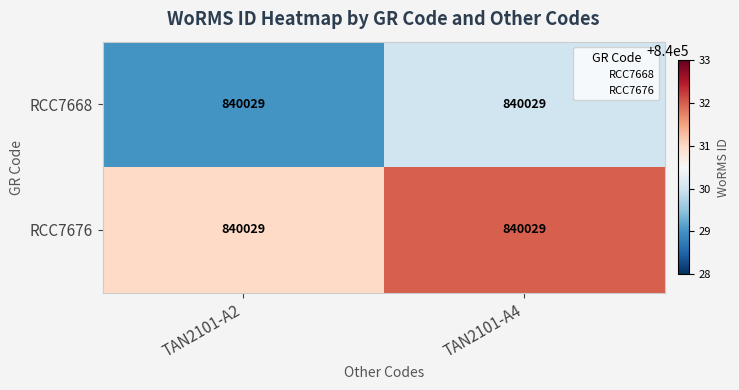

Which series has the widest spread of values?

RCC7668